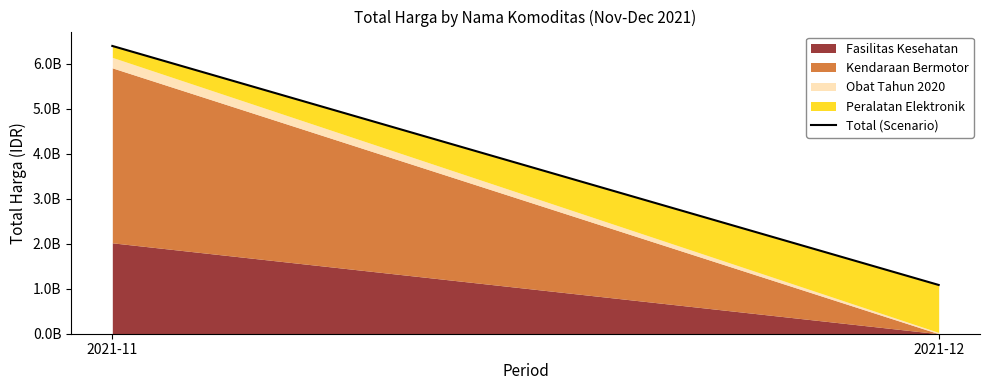

Between 2021-12 and 2021-11, which is larger?

2021-11